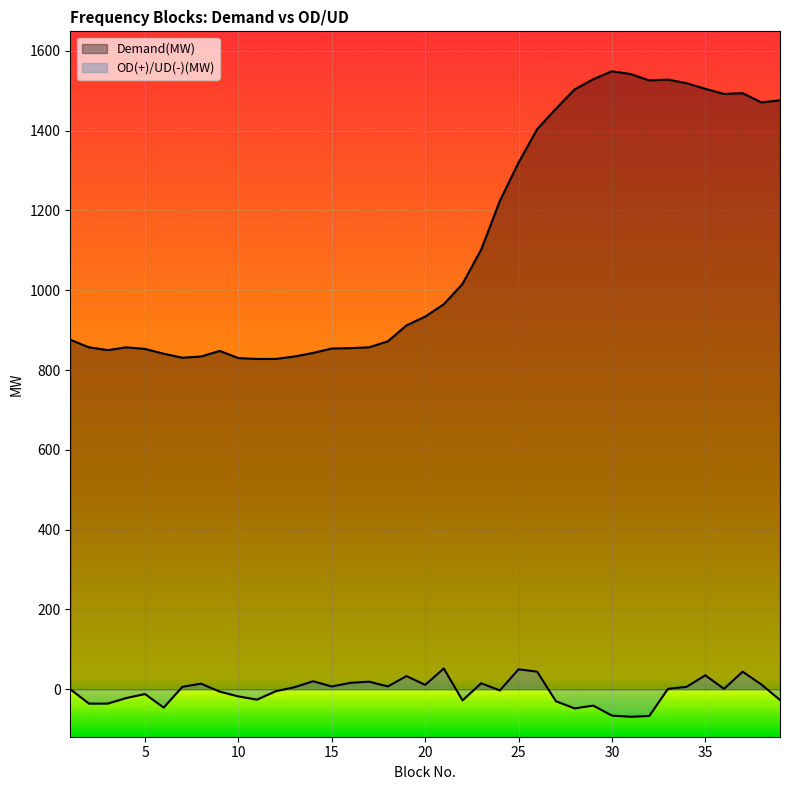

At which category does the chart reach its minimum across all series?

31